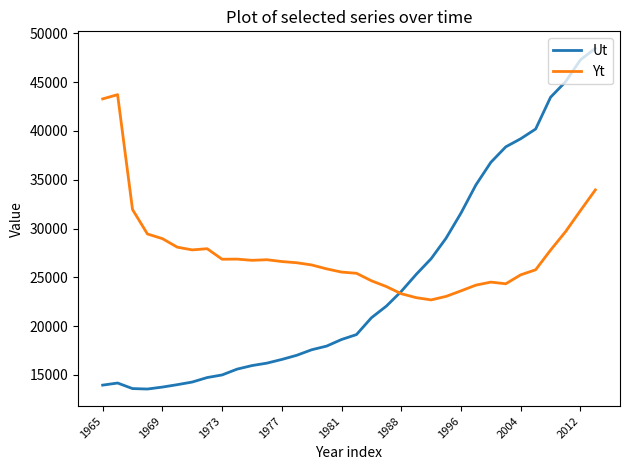

List the series in order of their peak value, lowest first.

Yt, Ut